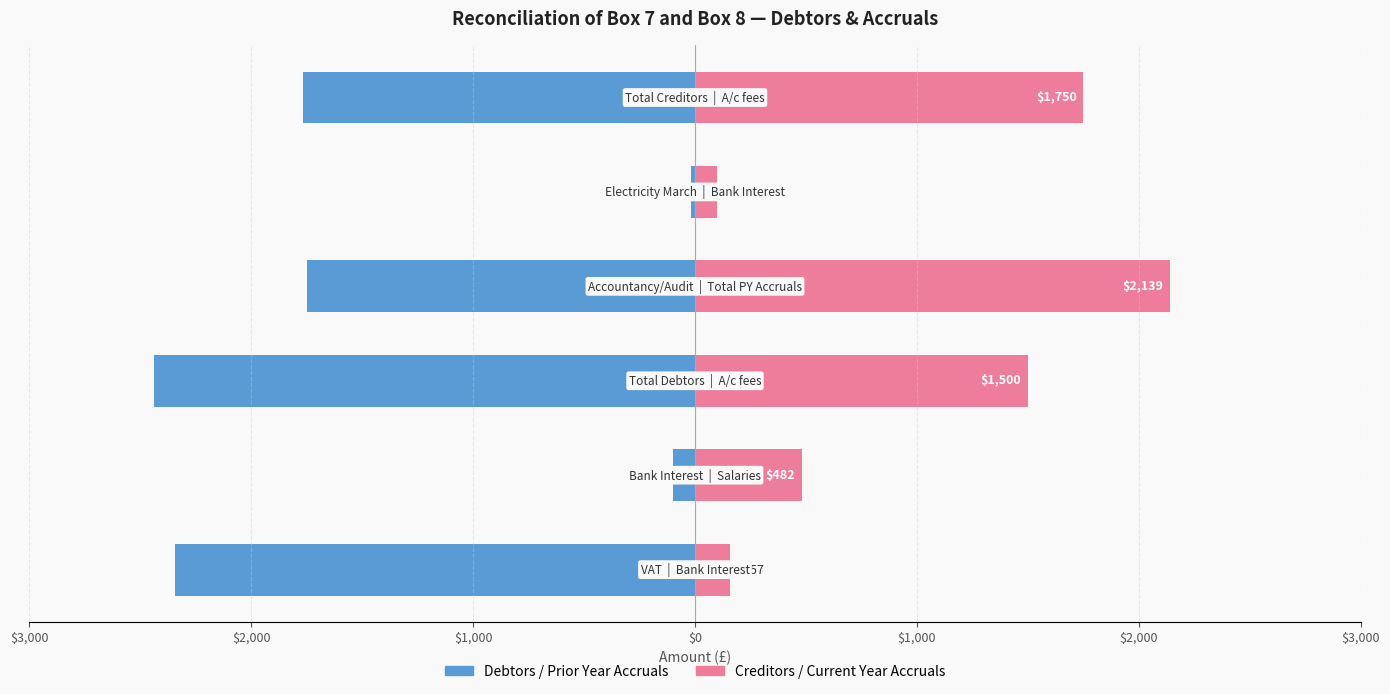

Is it true that Creditors / Accruals (Right) equals 1500 at $1,000?

True